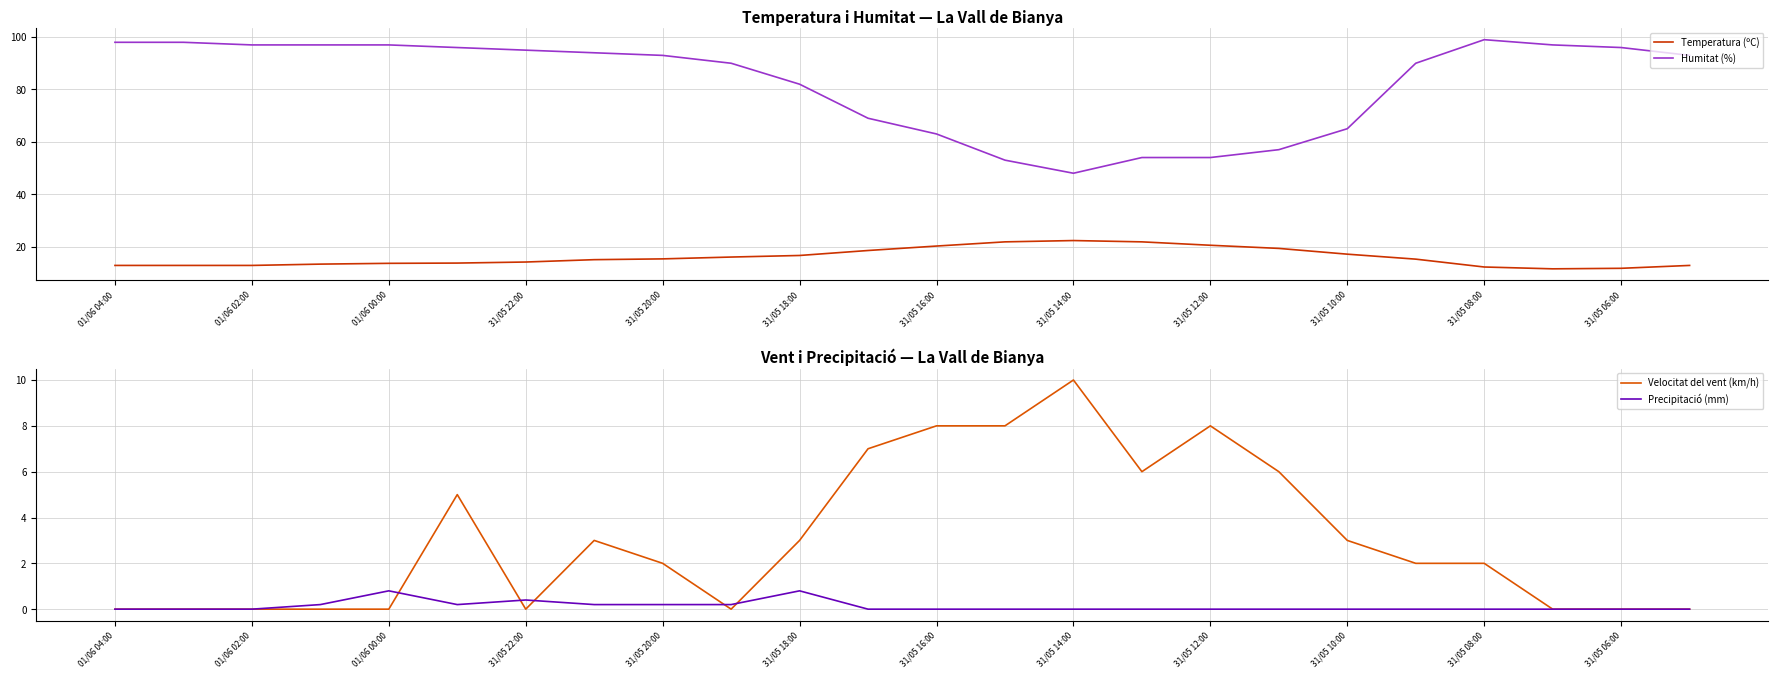

Does the chart display data point markers on the line(s)?

No